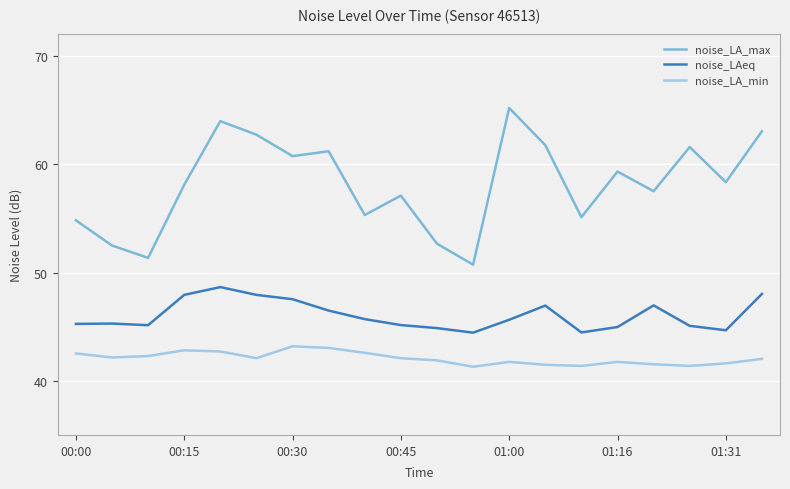

Which series has the largest total across all categories?

noise_LA_max